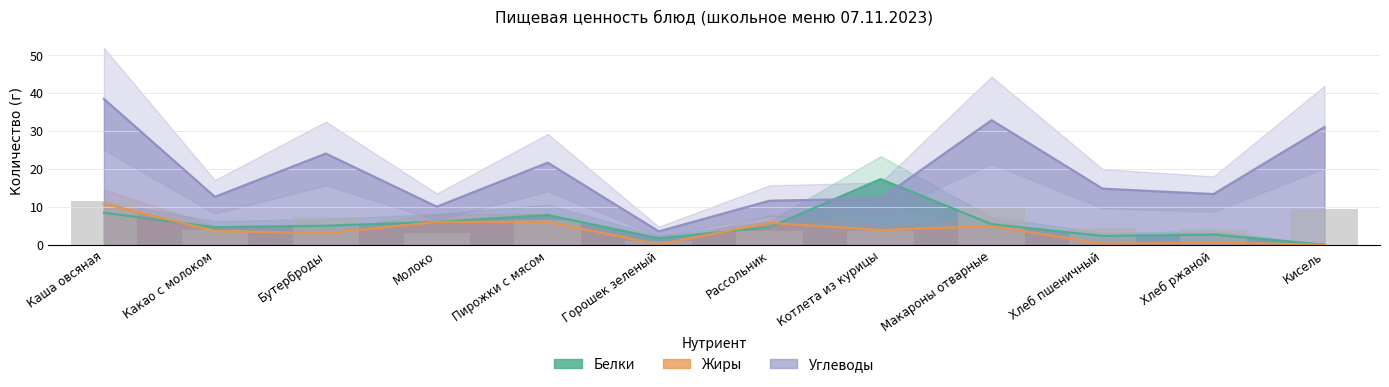

At which category is the sum across all series the highest?

Каша овсяная